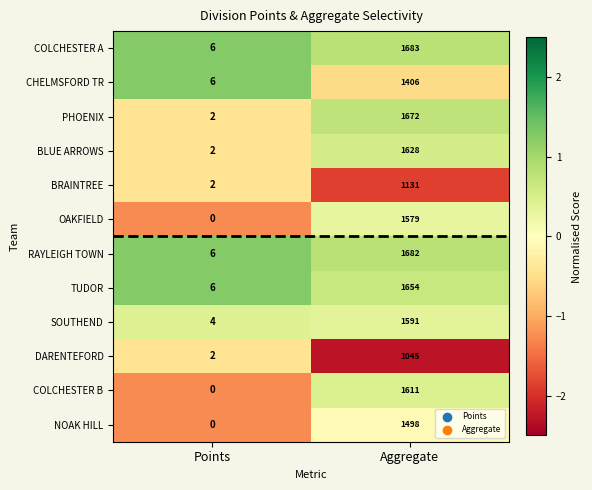

What is the total value across all series at Points?

36